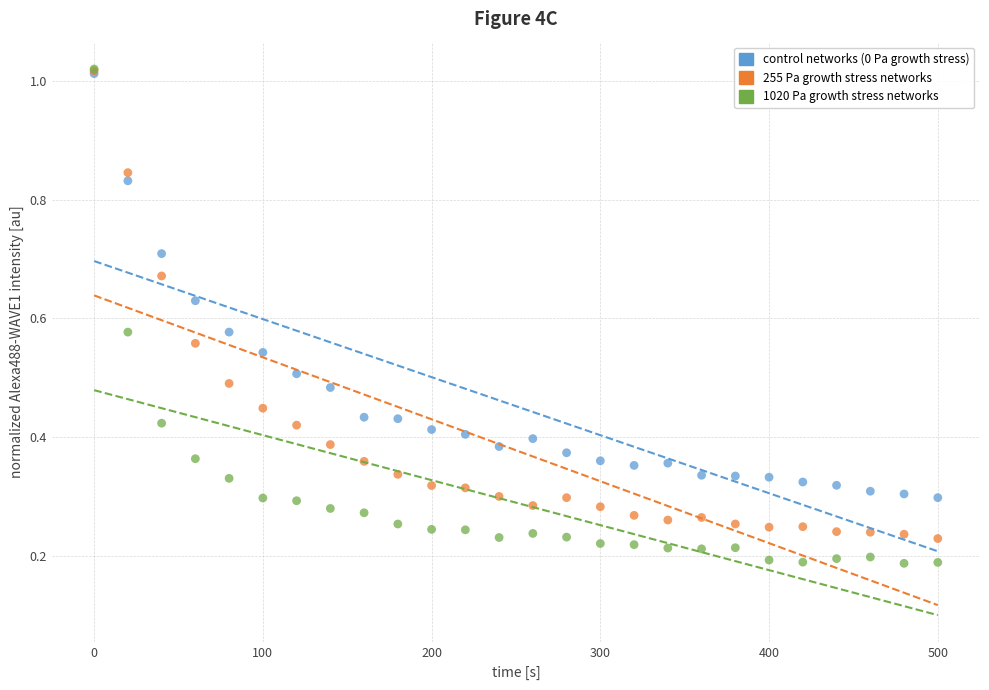

What are all the series names shown in the legend?

control networks (0 Pa growth stress), 255 Pa growth stress networks, 1020 Pa growth stress networks